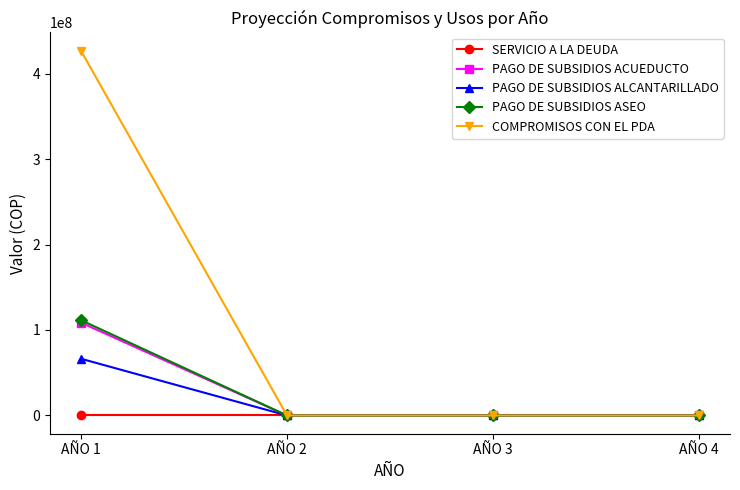

Reading right to left, extract all data points from this chart.

SERVICIO A LA DEUDA: AÑO 4=0	AÑO 3=0	AÑO 2=0	AÑO 1=0
PAGO DE SUBSIDIOS ACUEDUCTO: AÑO 4=0	AÑO 3=0	AÑO 2=0	AÑO 1=108629067
PAGO DE SUBSIDIOS ALCANTARILLADO: AÑO 4=0	AÑO 3=0	AÑO 2=0	AÑO 1=66390072
PAGO DE SUBSIDIOS ASEO: AÑO 4=0	AÑO 3=0	AÑO 2=0	AÑO 1=111546429
COMPROMISOS CON EL PDA: AÑO 4=0	AÑO 3=0	AÑO 2=0	AÑO 1=426773184